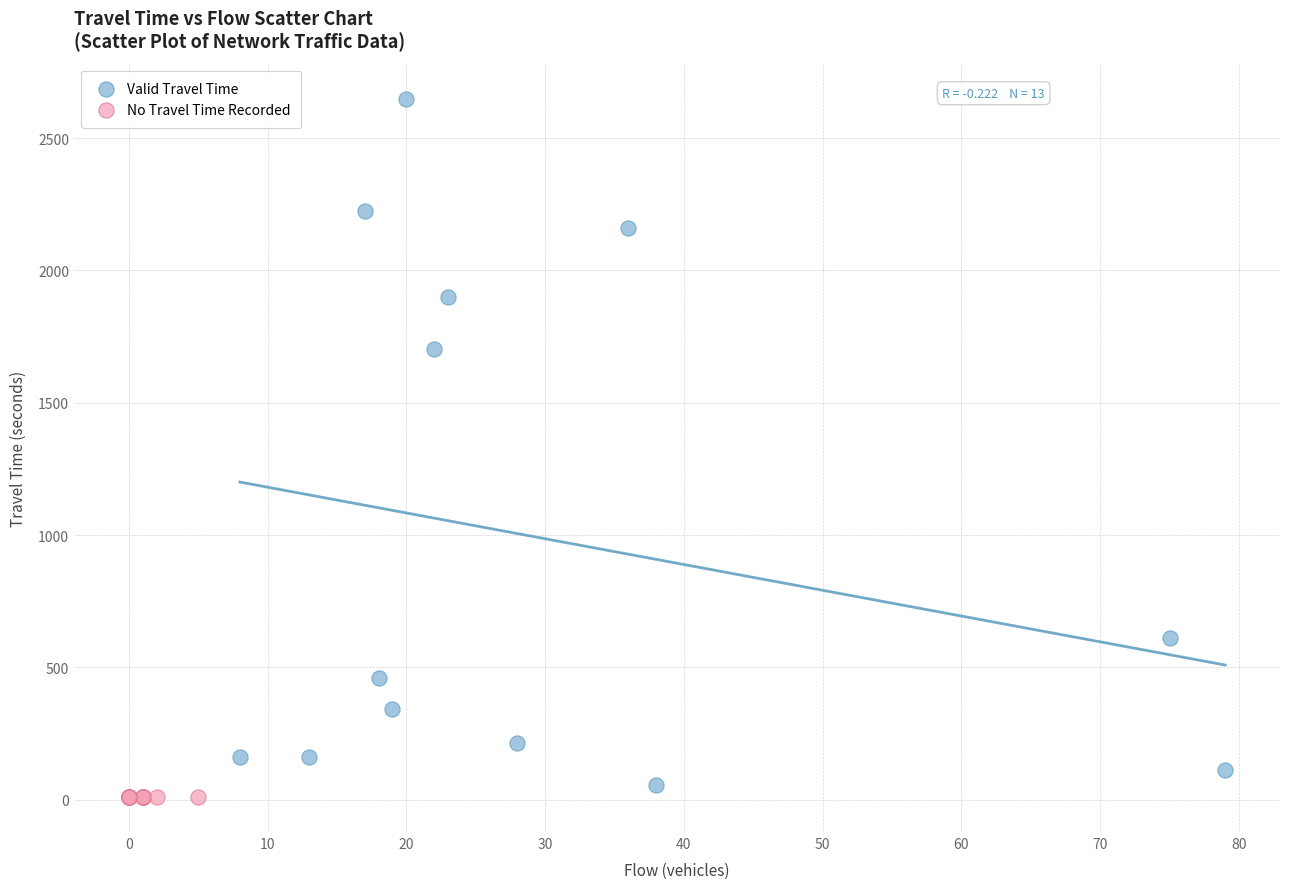

Which series contains the highest Y value?

Valid Travel Time